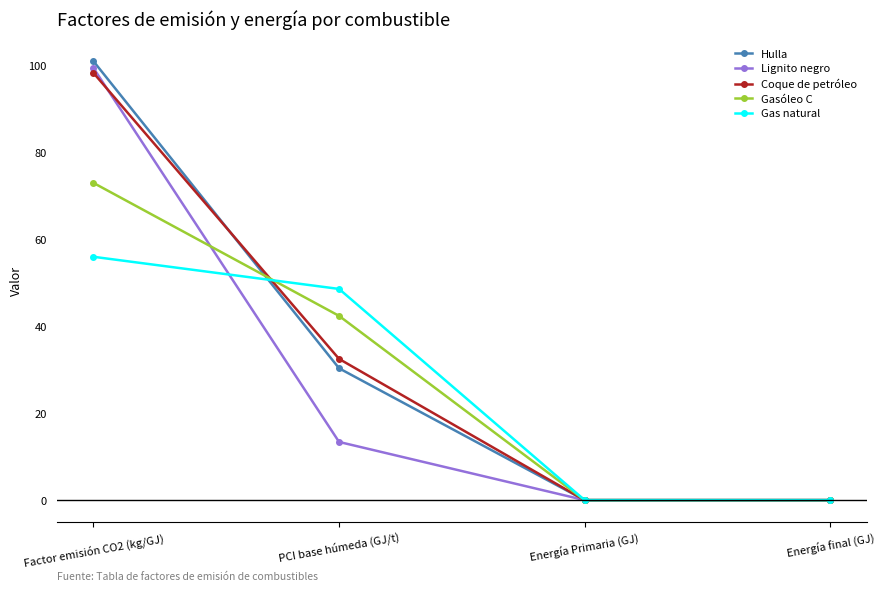

Which series has the largest range (max minus min)?

Hulla